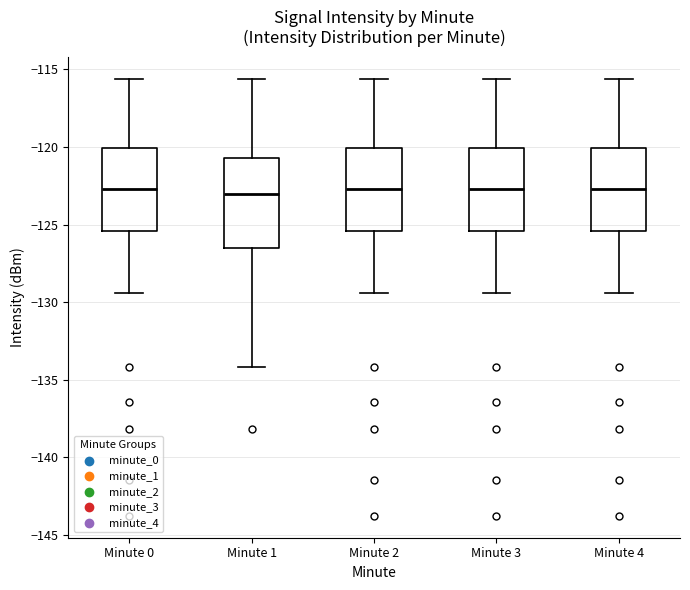

Reading left to right, transcribe this box plot: for each box, give where its median line is, the range the box spans, and where its two whiskers end, as read against the y-axis. The values are not printed on the chart, so give them approximately, as read against the axis.

Minute 0: median -122.5, box -125.5 to -120.0, whiskers -129.5 to -115.5
Minute 1: median -123.0, box -126.5 to -120.5, whiskers -134.0 to -115.5
Minute 2: median -122.5, box -125.5 to -120.0, whiskers -129.5 to -115.5
Minute 3: median -122.5, box -125.5 to -120.0, whiskers -129.5 to -115.5
Minute 4: median -122.5, box -125.5 to -120.0, whiskers -129.5 to -115.5